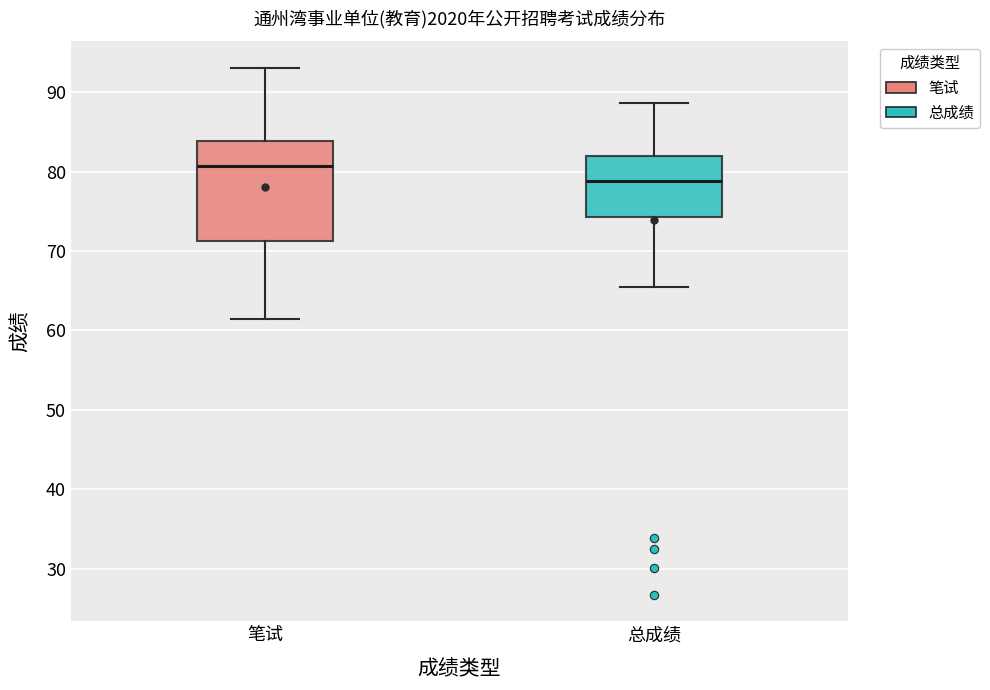

Reading left to right, transcribe this box plot: for each box, give where its median line is, the range the box spans, and where its two whiskers end, as read against the y-axis. The values are not printed on the chart, so give them approximately, as read against the axis.

笔试: median 81, box 71 to 84, whiskers 62 to 93
总成绩: median 79, box 74 to 82, whiskers 65 to 89